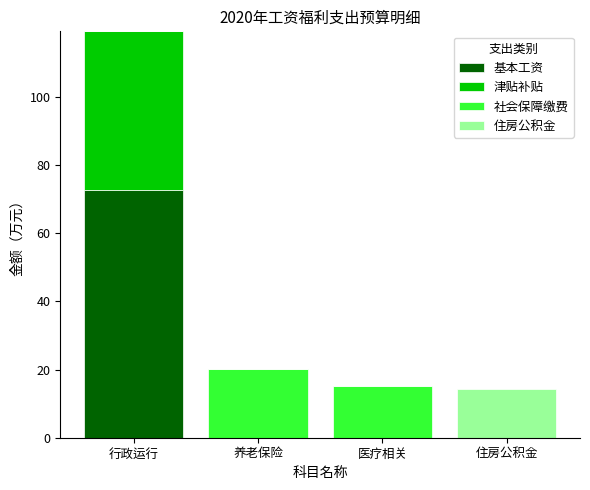

What value does the 基本工资 series have at 行政运行?

72.6